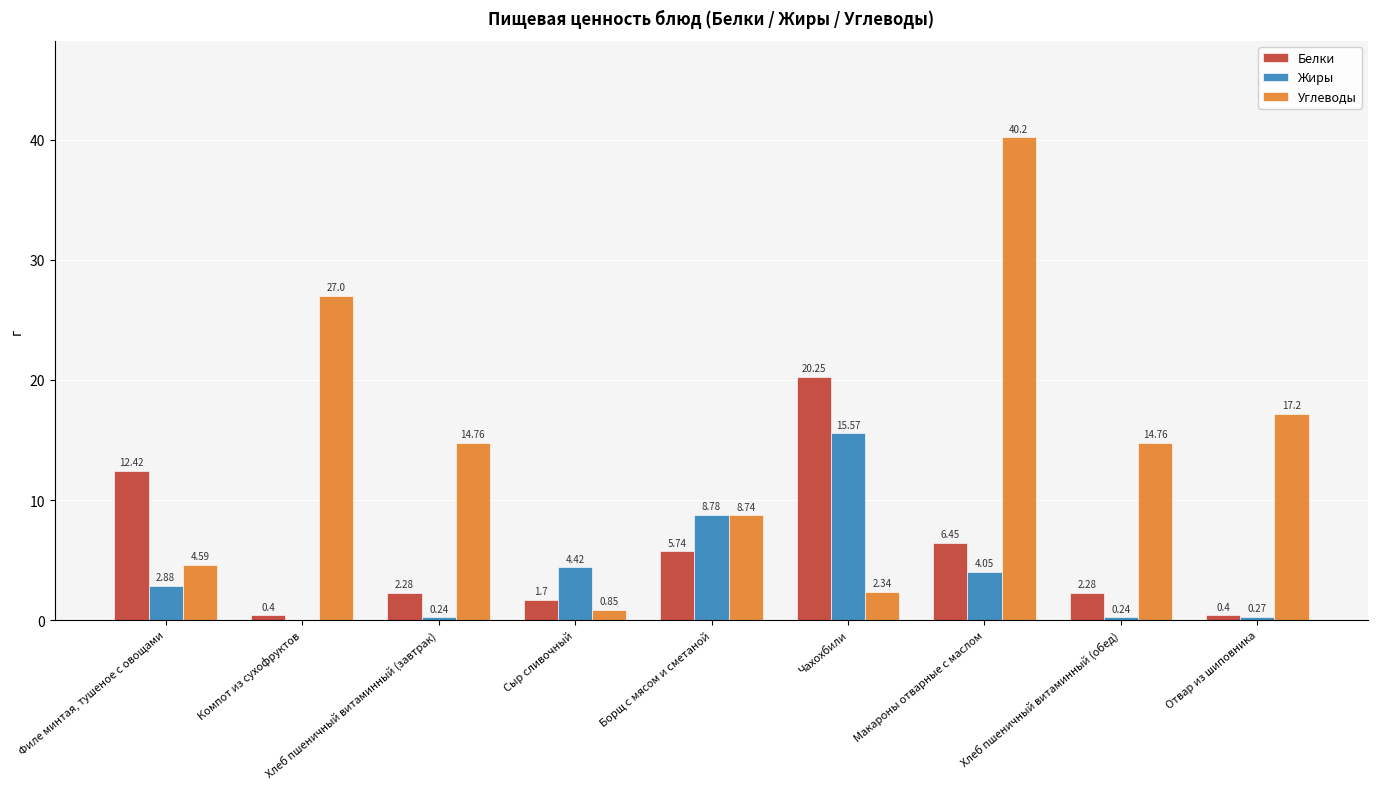

Where is Белки nearest to the value 10?

Филе минтая, тушеное с овощами